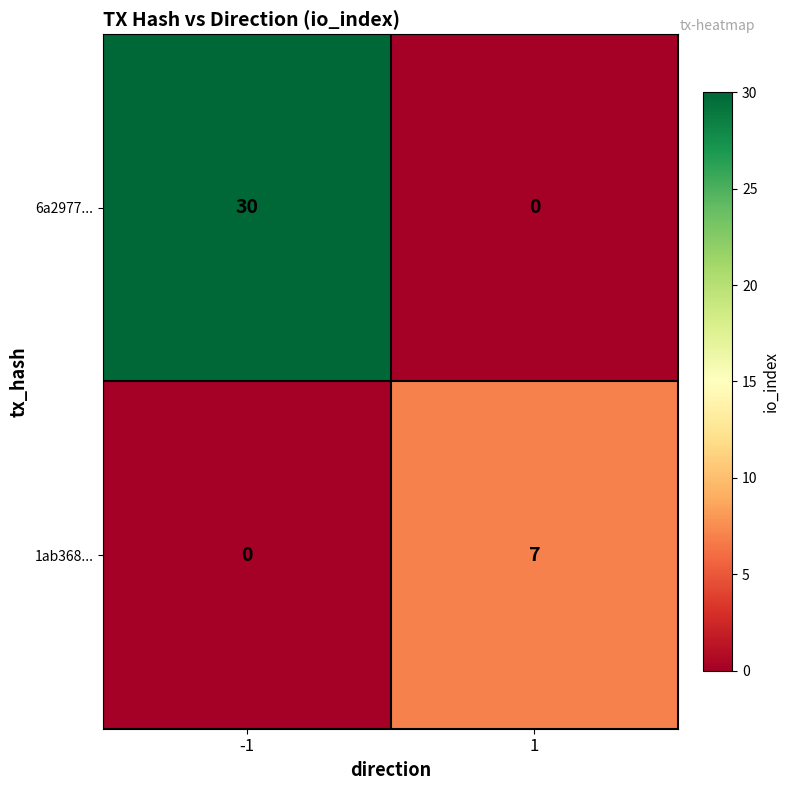

What is the difference between the maximum and minimum values in the 1ab368... series?

7